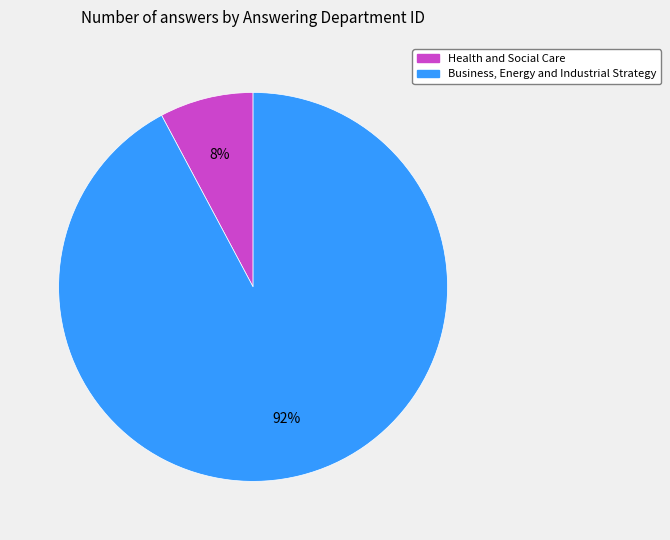

What is the largest slice in the pie chart?

Business, Energy and Industrial Strategy